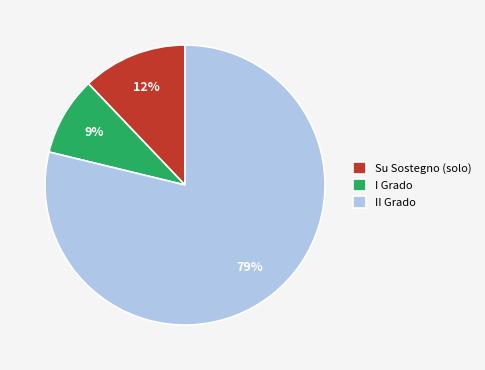

Count the number of slices in the pie.

3